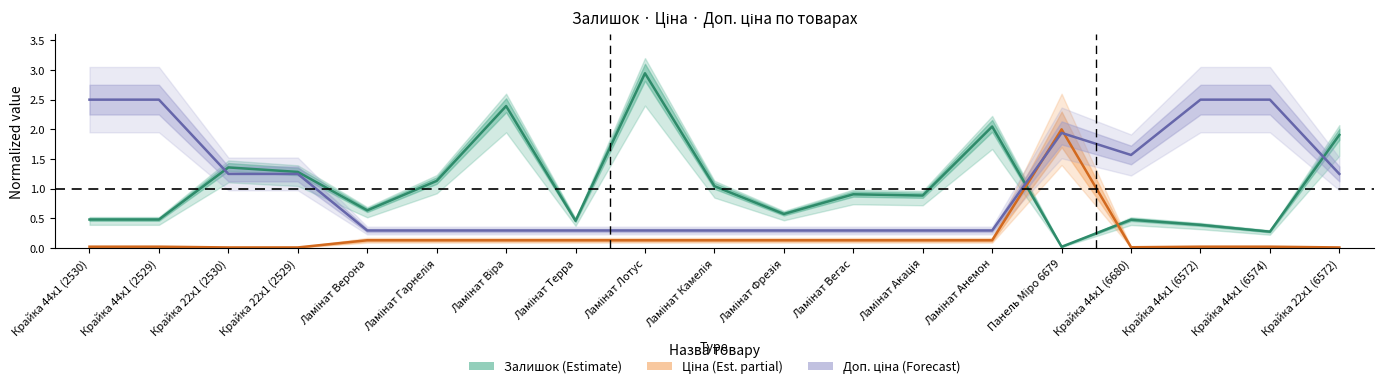

What are all the series names shown in the legend?

Залишок (Estimate), Ціна (Estimate partial), Доп. ціна (Forecast)